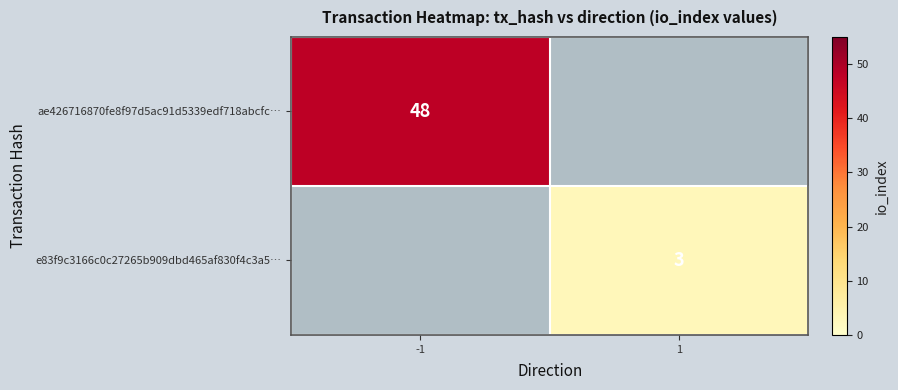

Is it true that e83f9c3166c0c27265b909dbd465af830f4c3a5… equals 3 at 1?

True